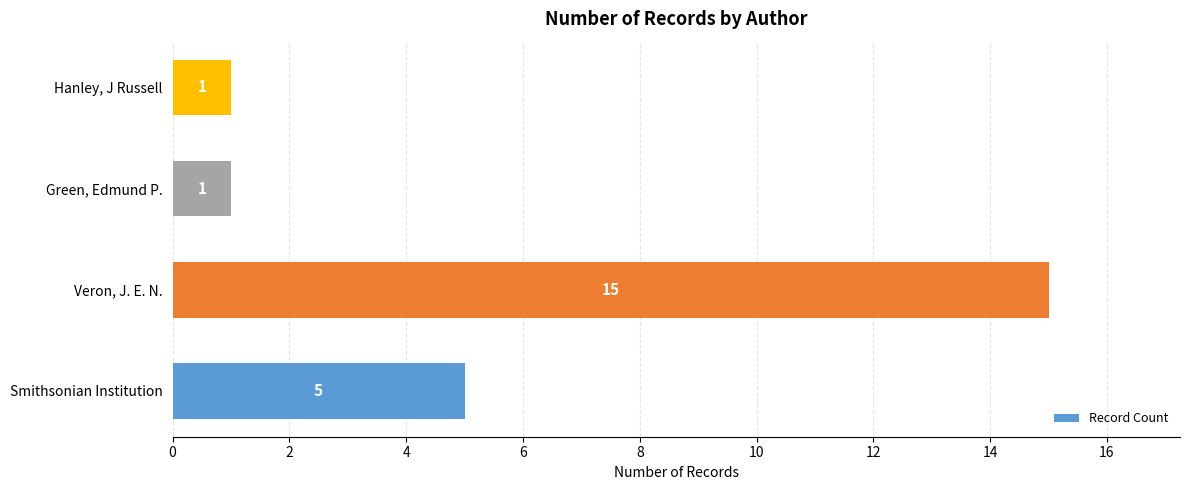

What is the difference between the maximum and minimum values?

14